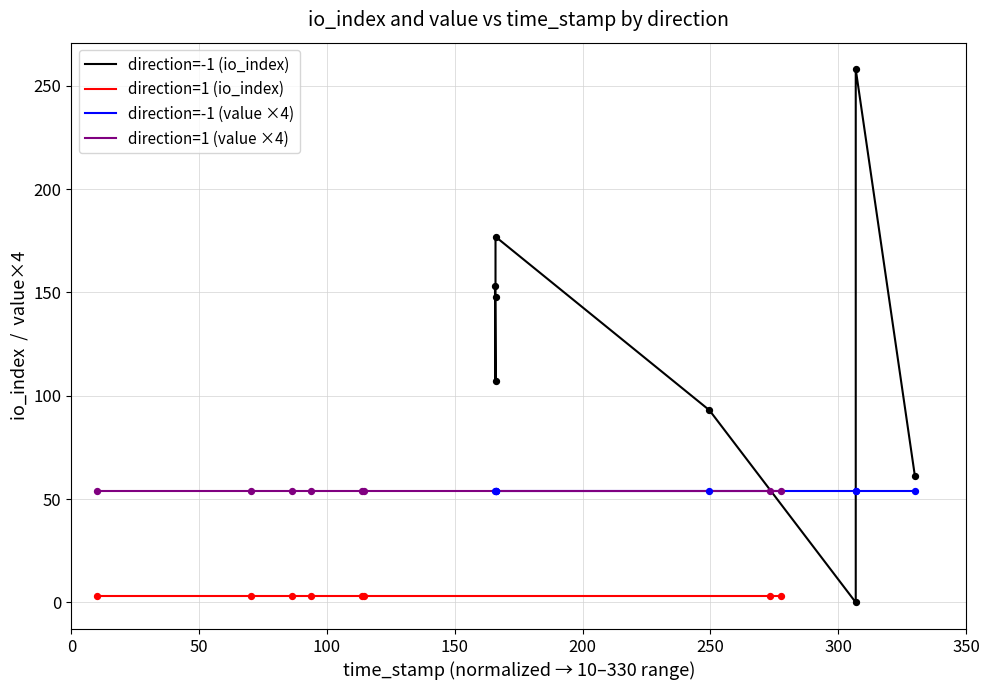

What are all the series names shown in the legend?

direction=-1 (io_index), direction=1 (io_index), direction=-1 (value ×4), direction=1 (value ×4)